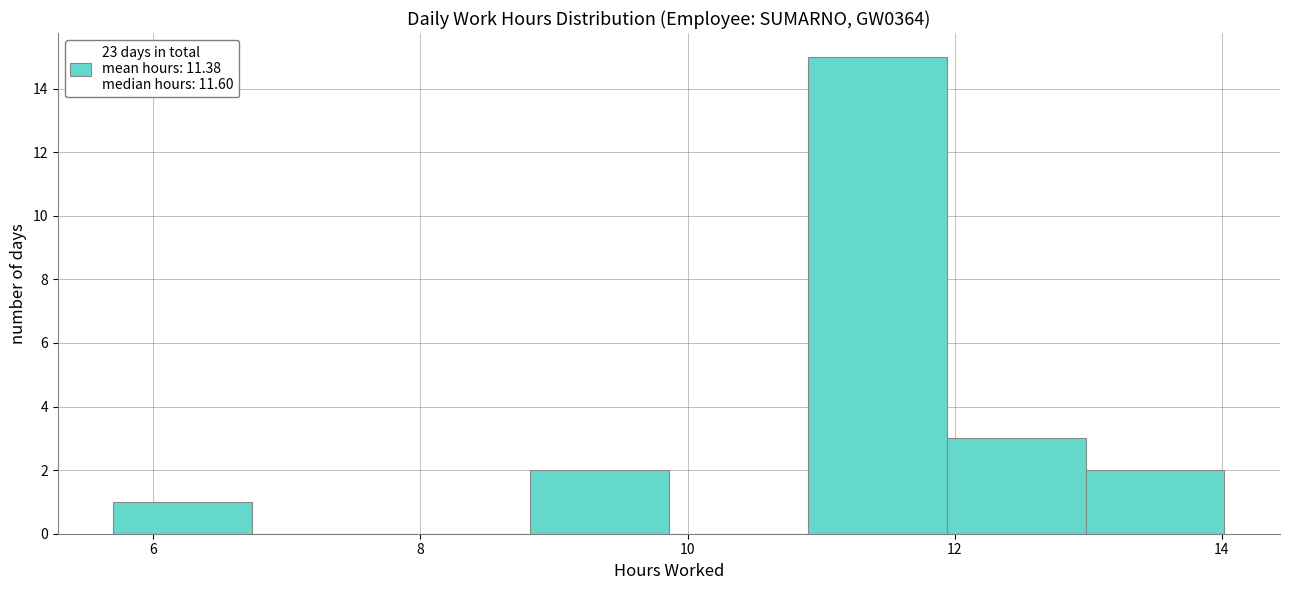

Which range on the x-axis has the tallest bar?

10.90 to 11.94